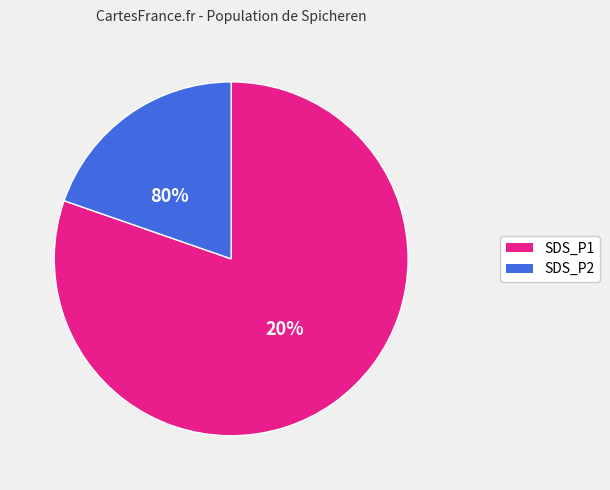

True or false: 24 accounts for 1% of the total.

False